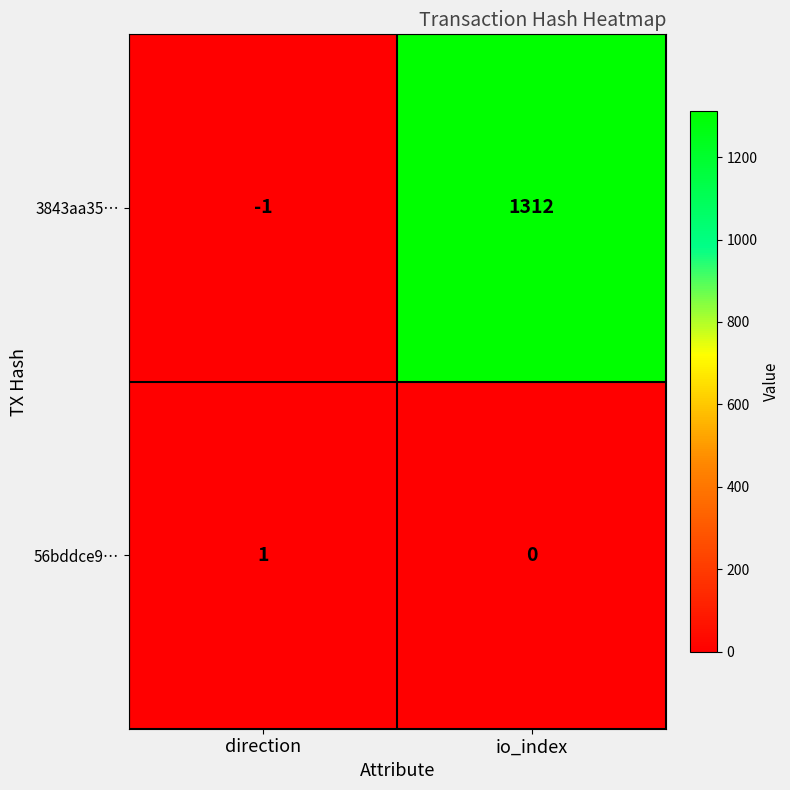

What is the sum of the 3843aa35… values at direction and io_index?

1311